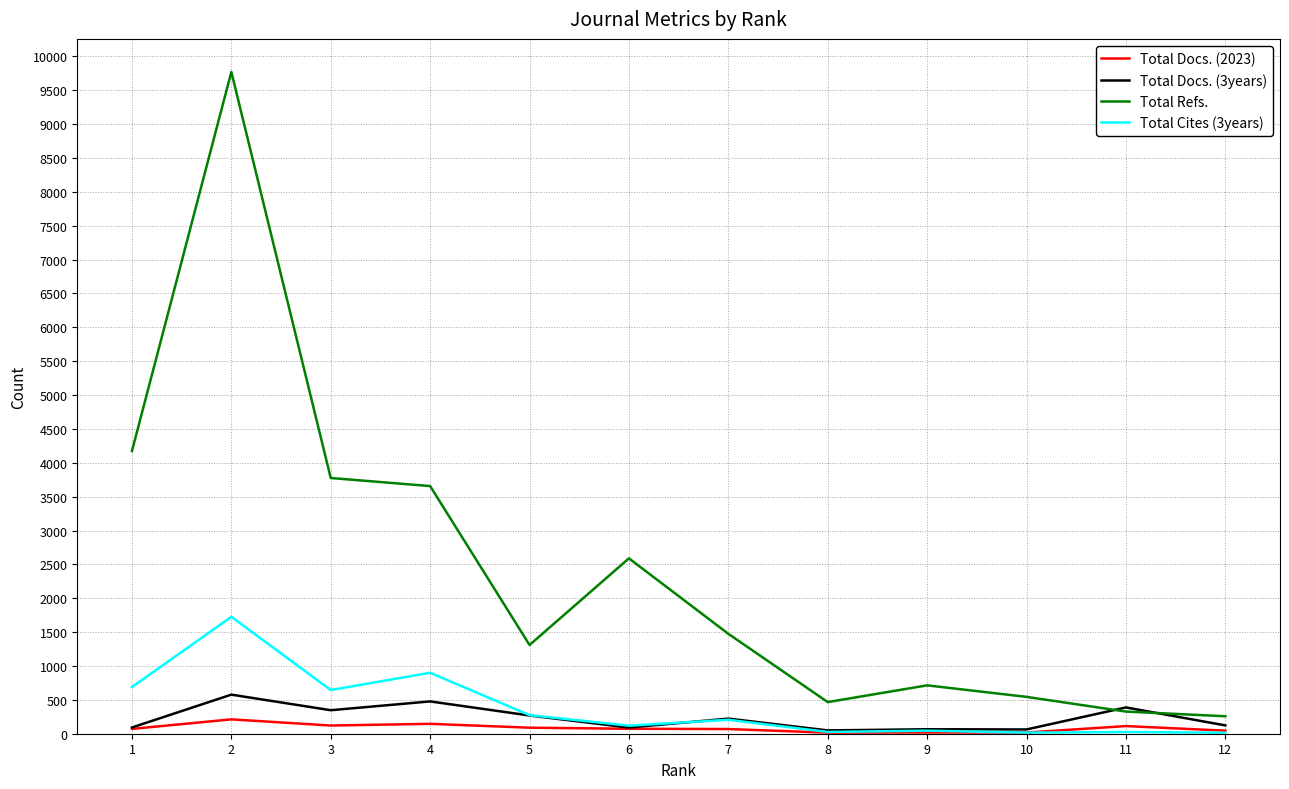

Which series has the largest total across all categories?

Total Refs.